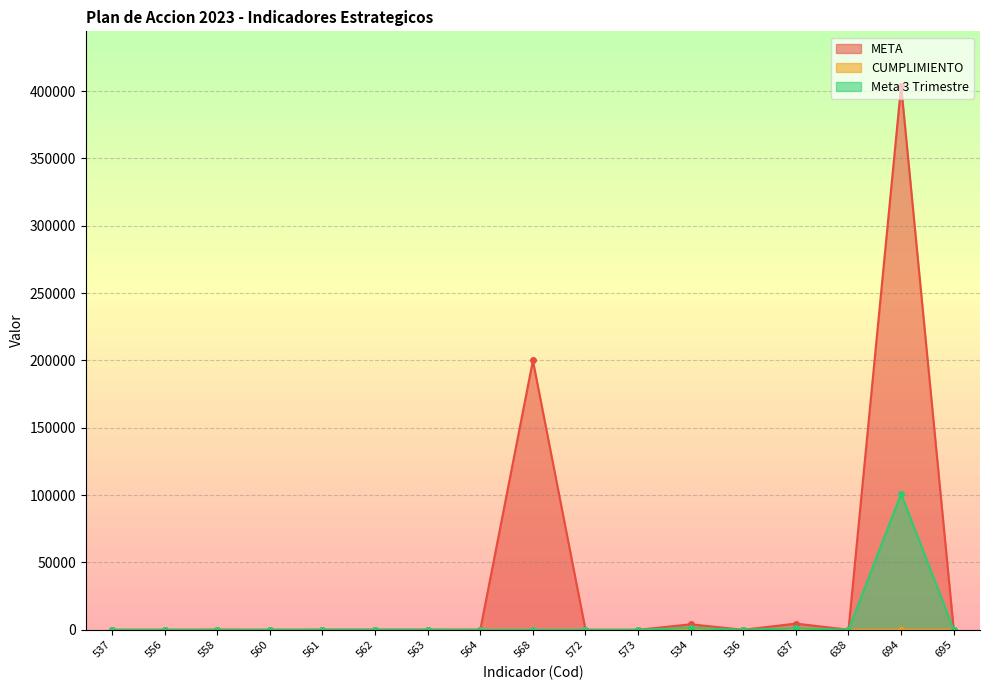

How many distinct data groups are displayed?

3